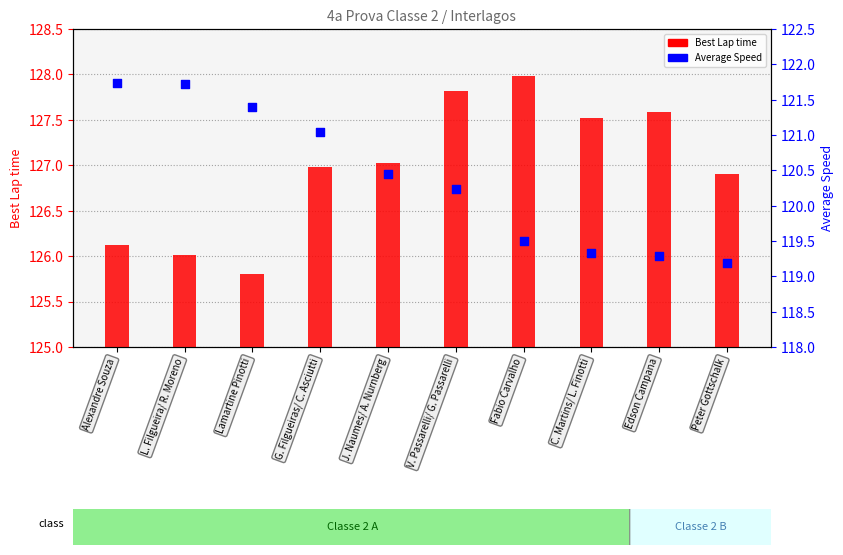

At which category is the sum across all series the highest?

V. Passarelli/ G. Passarelli